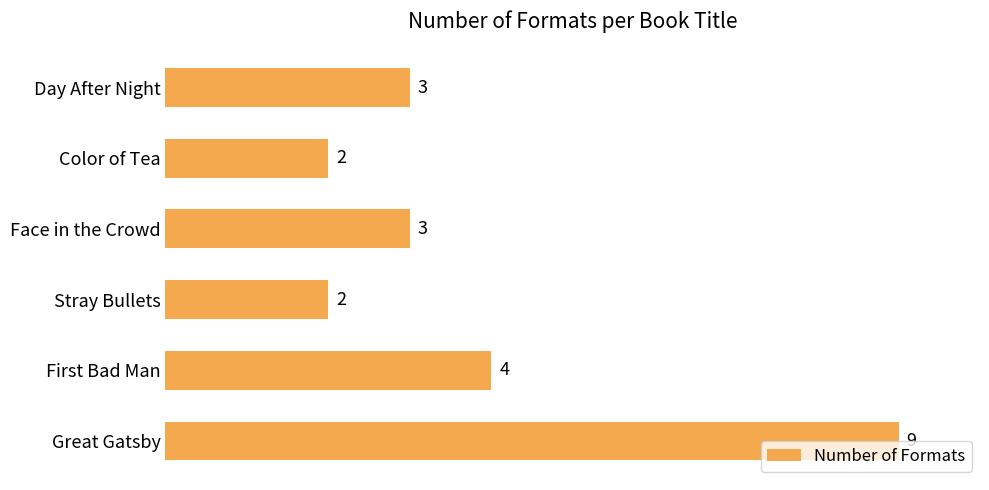

Is it true that the value at Color of Tea is 2?

True